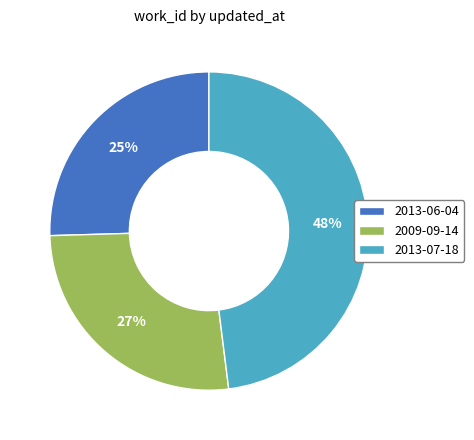

Is the sum of 2013-07-18 and 2013-06-04 greater than half?

Yes